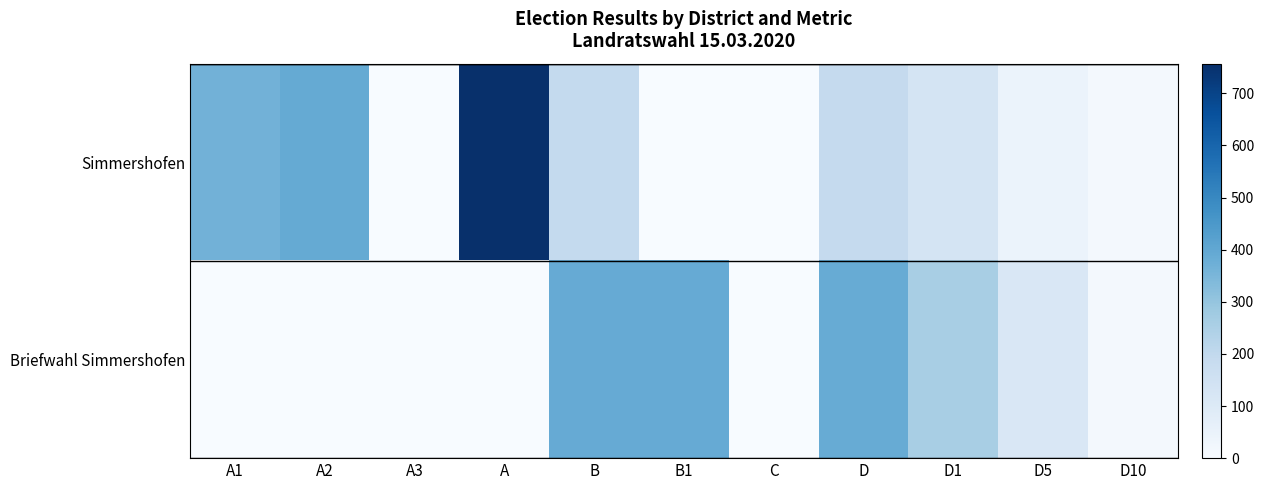

Reading left to right, what are all the values shown in this chart?

Simmershofen: A1=365	A2=392	A3=0	A=757	B=193	B1=0	C=1	D=192	D1=133	D5=46	D10=13
Briefwahl Simmershofen: A1=0	A2=0	A3=0	A=0	B=389	B1=389	C=2	D=387	D1=260	D5=113	D10=14